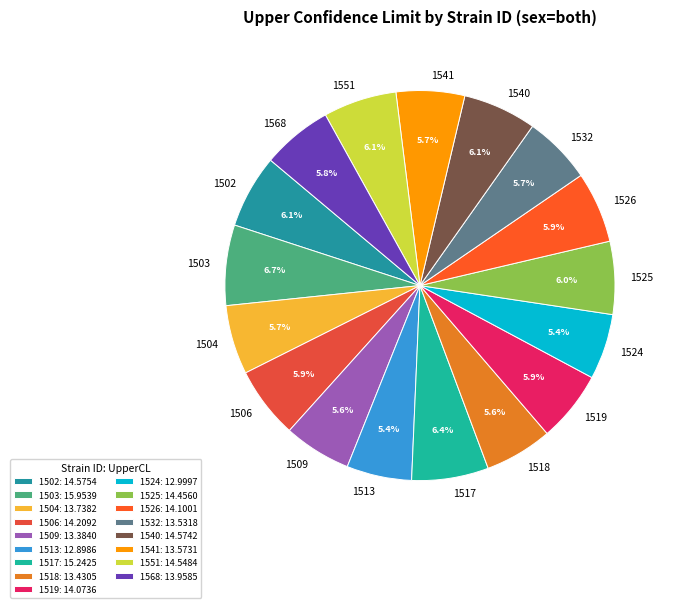

Is there any slice that represents more than half of the pie?

No